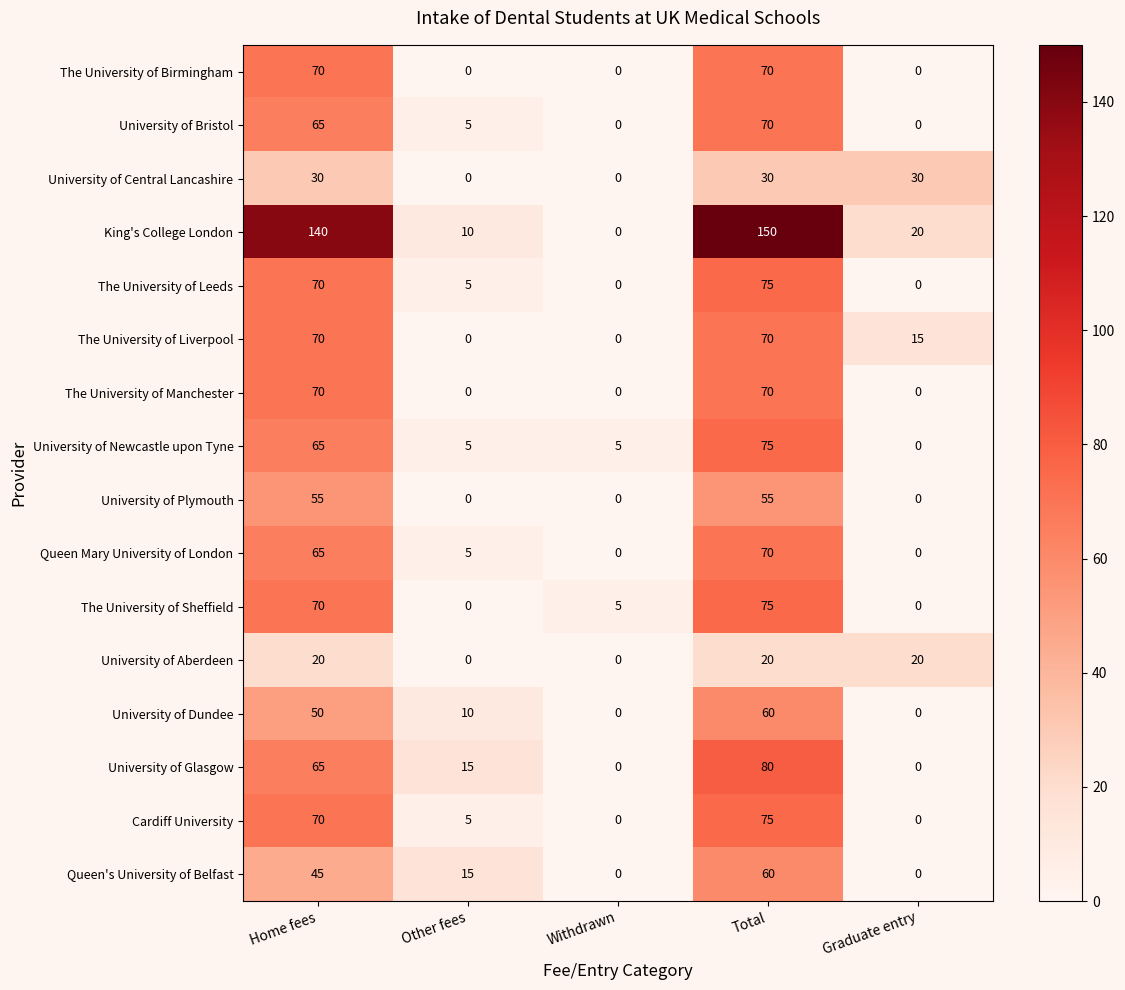

True or false: The University of Sheffield has a value of 70 at Home fees.

True